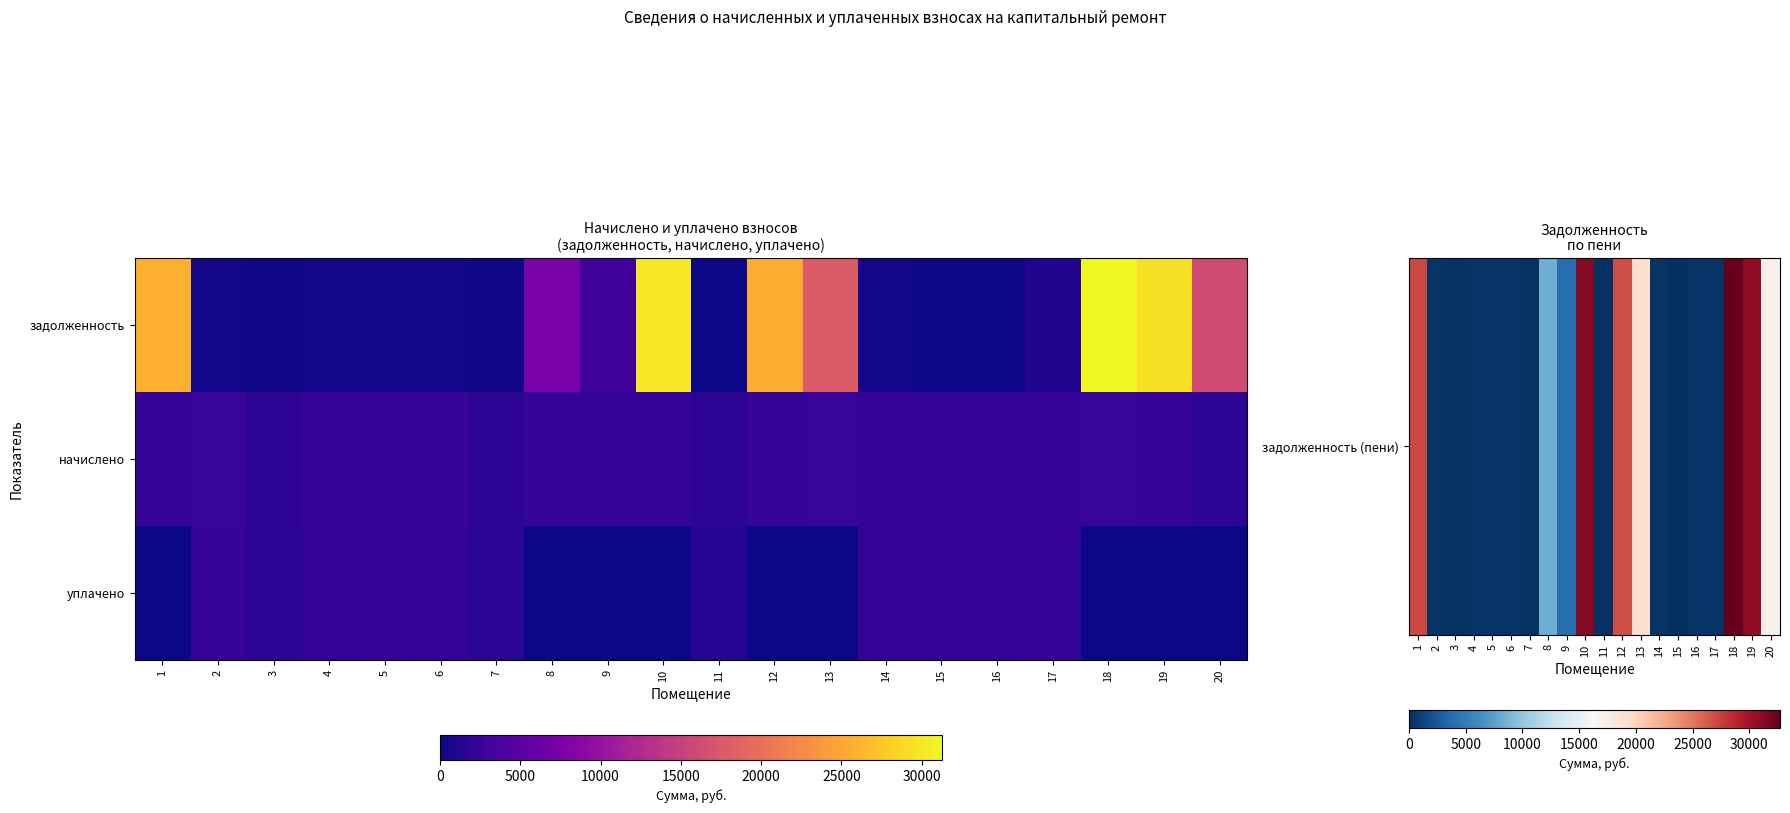

List the series in order of their peak value, highest first.

задолженность (пени), начислено, уплачено